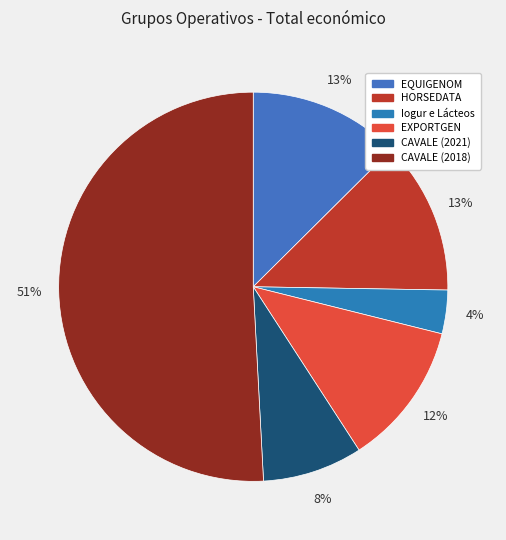

To the nearest percent, what is the average slice percentage?

17%